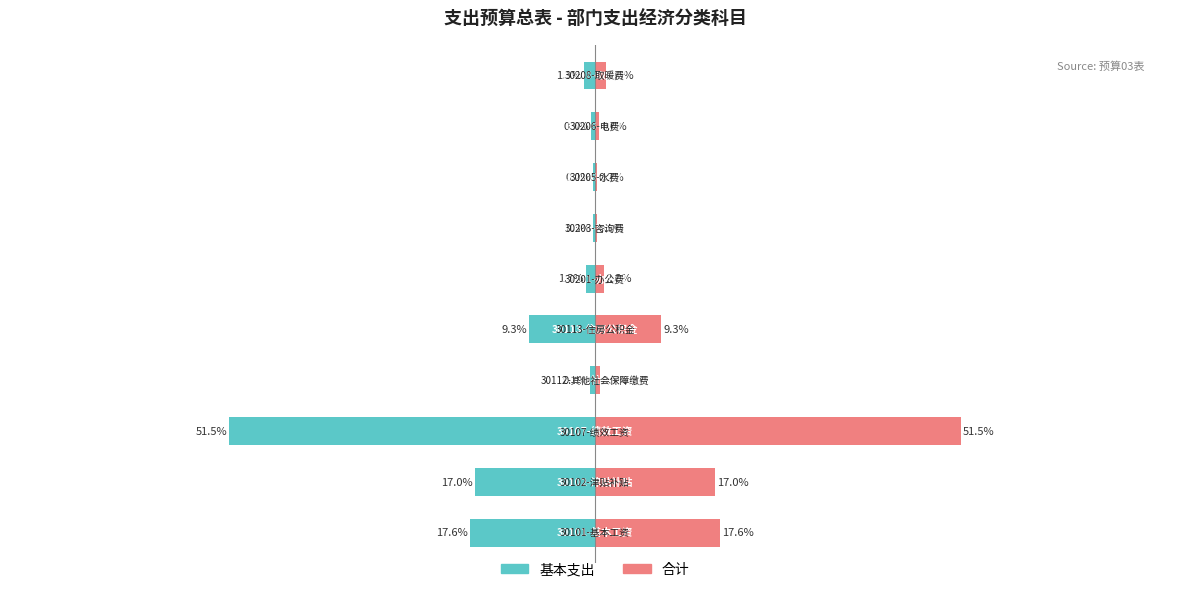

How many bars are there in total?

20